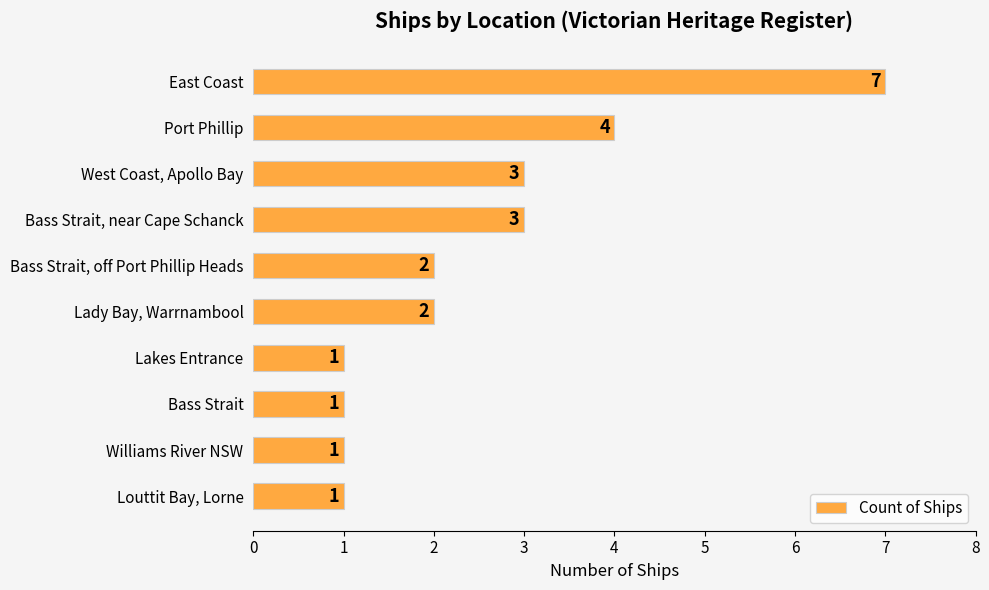

What is the minimum value shown in the chart?

1